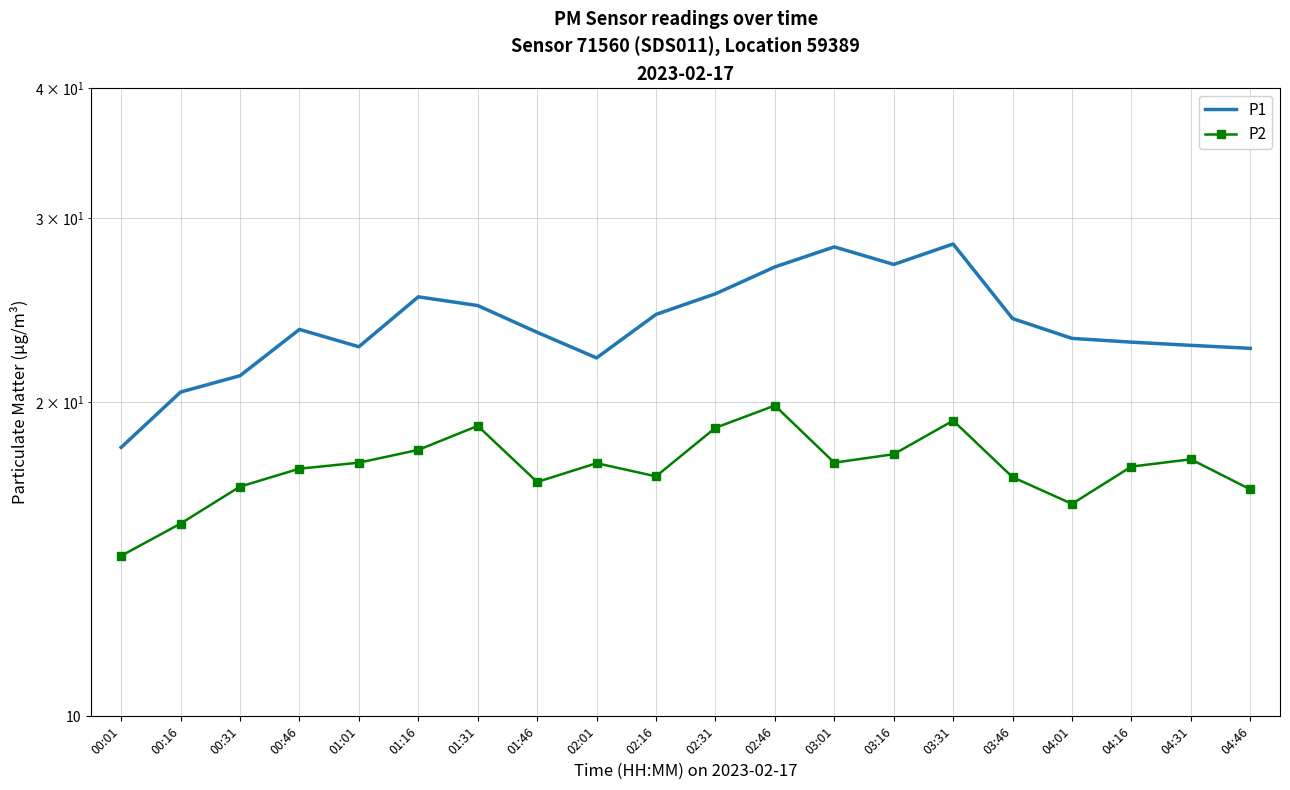

Which series has the widest spread of values?

P1